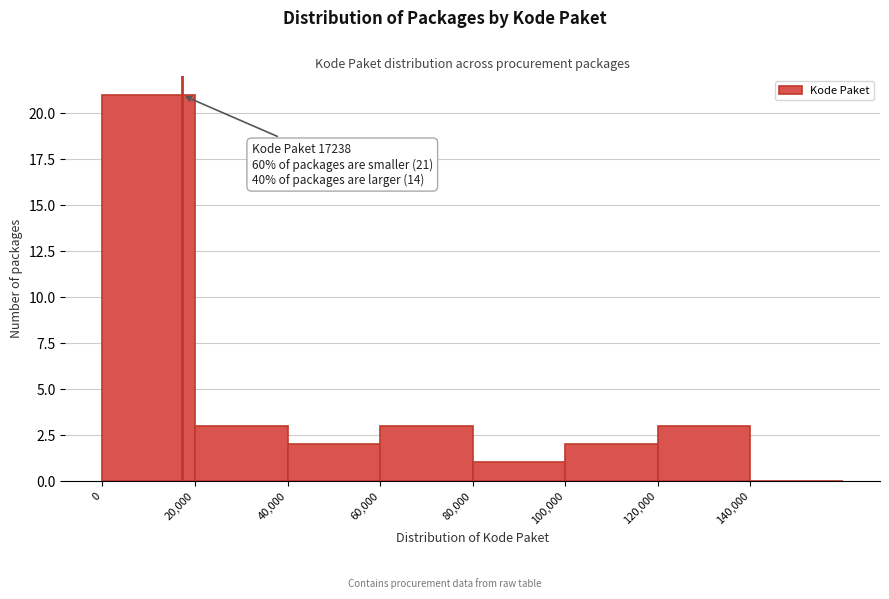

Over which range of the x-axis is the bar tallest?

0 to 20000